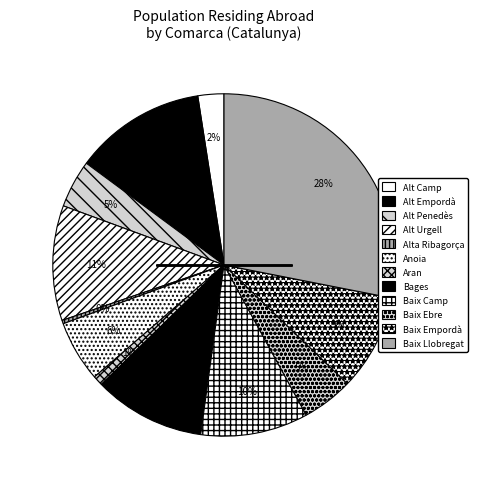

How many segments does this pie chart have?

12